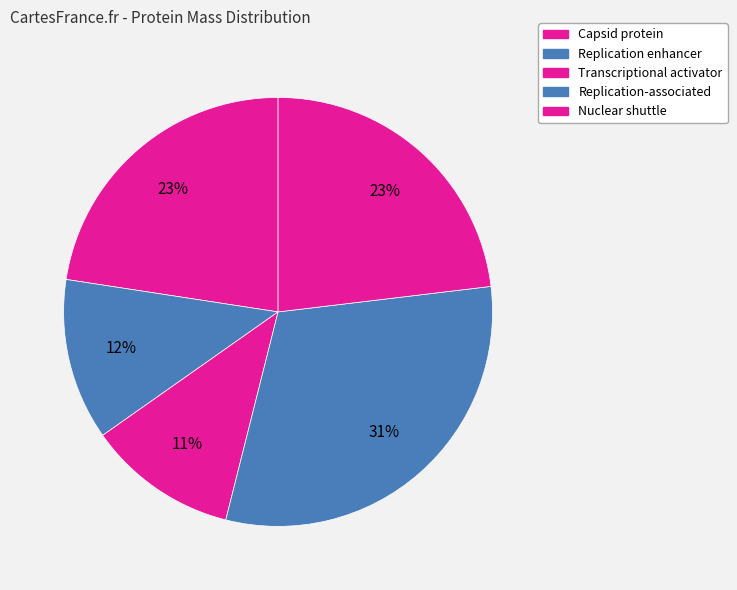

What is the ratio of the value at Replication enhancer to the value at Replication-associated?

0.4